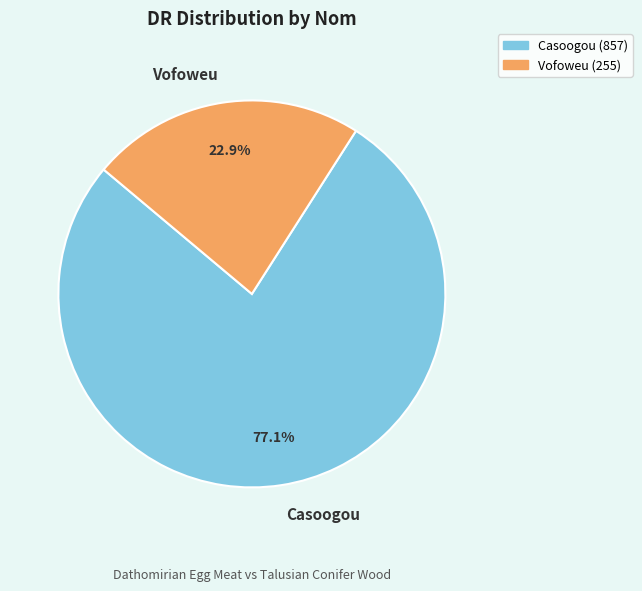

How many slices are in this pie chart?

2